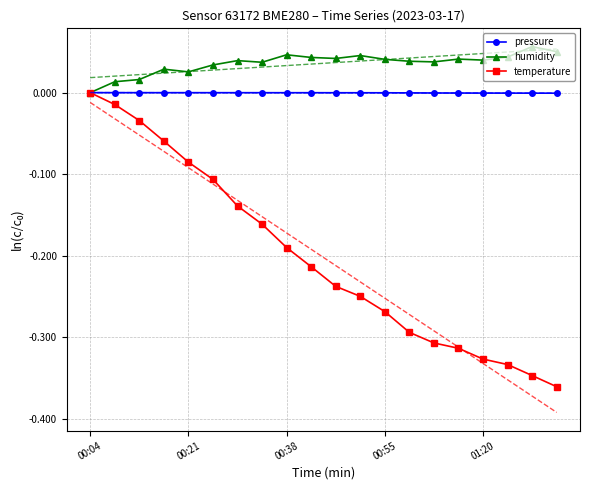

Is the value of humidity at 00:55 greater than the value of pressure at 5?

Yes